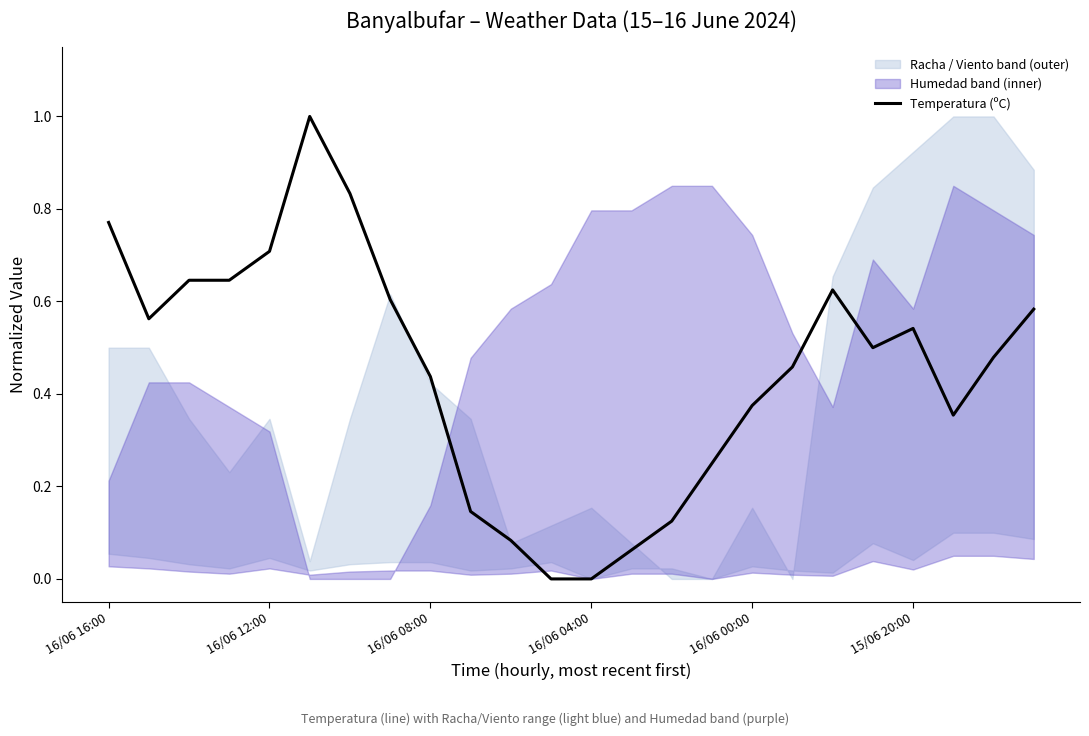

What is the approximate value at 14?

0.1